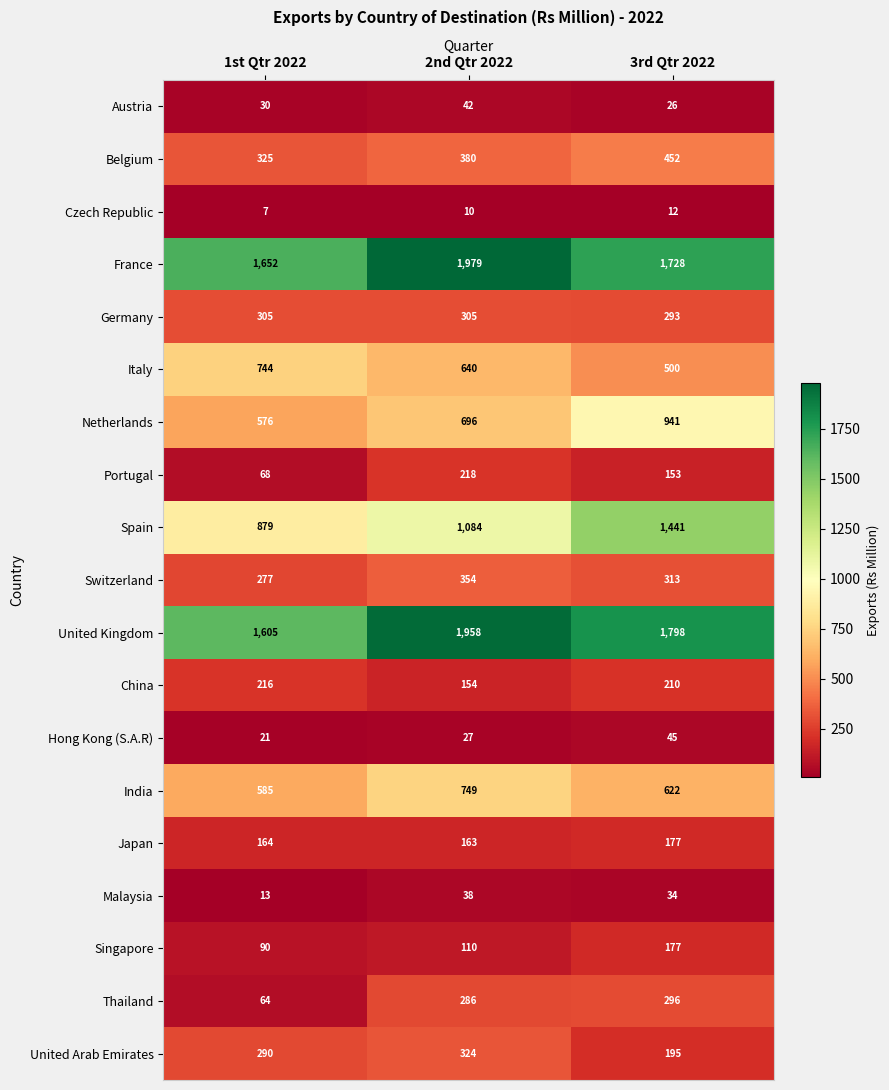

Which series changed the most between 2nd Qtr 2022 and 3rd Qtr 2022?

Spain